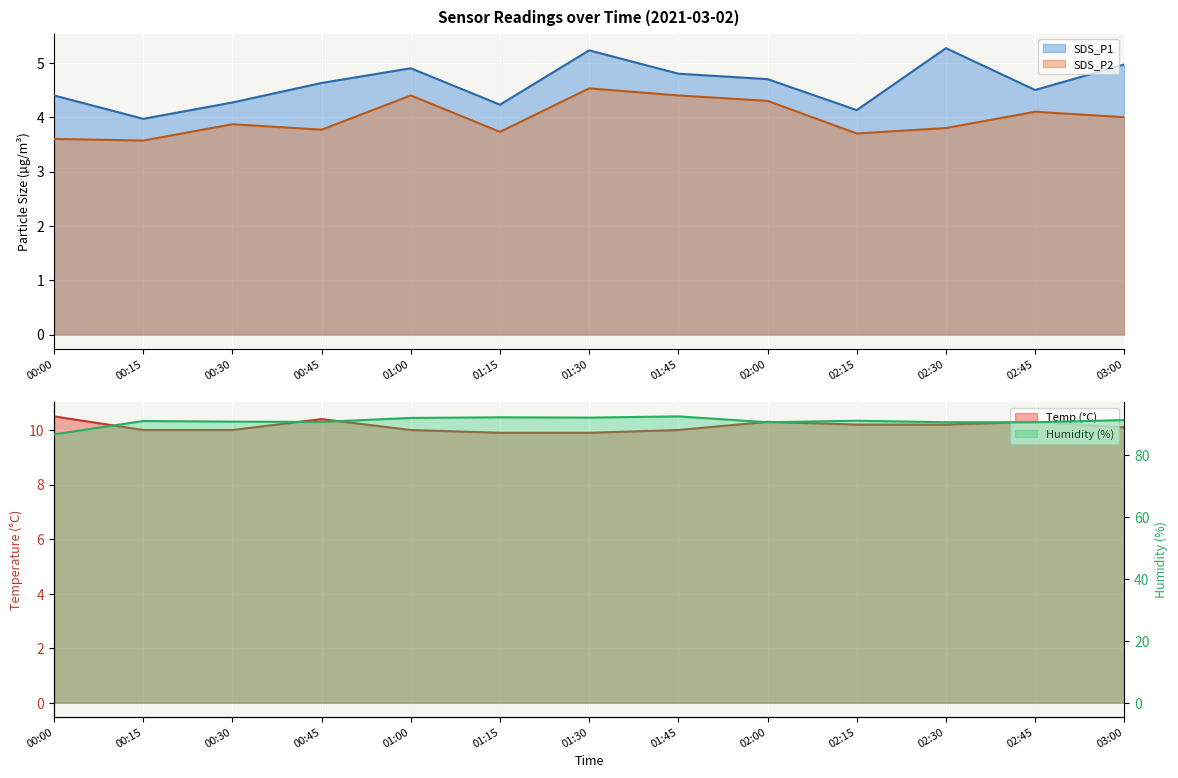

What is the total value across all series at 02:15?

109.1